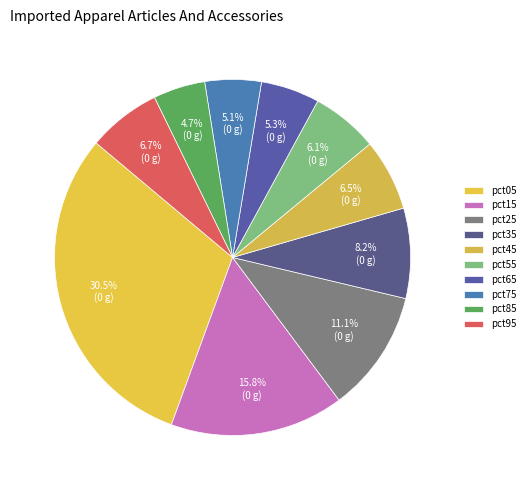

What is the smallest slice in the pie chart?

pct85